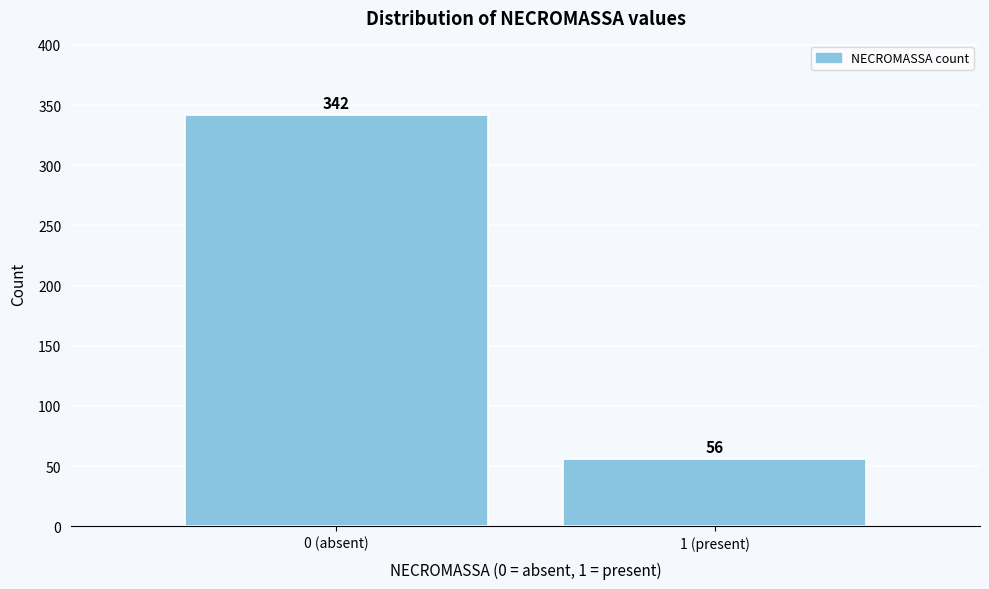

Reading left to right, list all the values displayed in this chart.

342	56